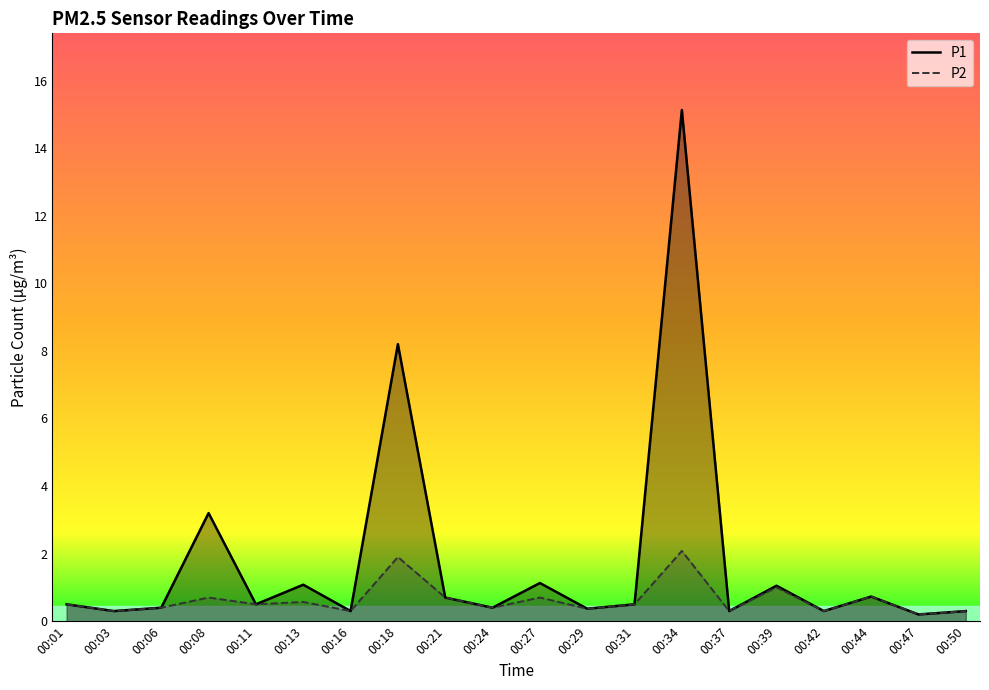

Reading left to right, what are all the values shown in this chart?

P1: 00:01=0.5	00:03=0.3	00:06=0.4	00:08=3.2	00:11=0.5	00:13=1.1	00:16=0.3	00:18=8.2	00:21=0.7	00:24=0.4	00:27=1.1	00:29=0.4	00:31=0.5	00:34=15.1	00:37=0.3	00:39=1.1	00:42=0.3	00:44=0.7	00:47=0.2	00:50=0.3
P2: 00:01=0.5	00:03=0.3	00:06=0.4	00:08=0.7	00:11=0.5	00:13=0.6	00:16=0.3	00:18=1.9	00:21=0.7	00:24=0.4	00:27=0.7	00:29=0.4	00:31=0.5	00:34=2.1	00:37=0.3	00:39=1.0	00:42=0.3	00:44=0.7	00:47=0.2	00:50=0.3